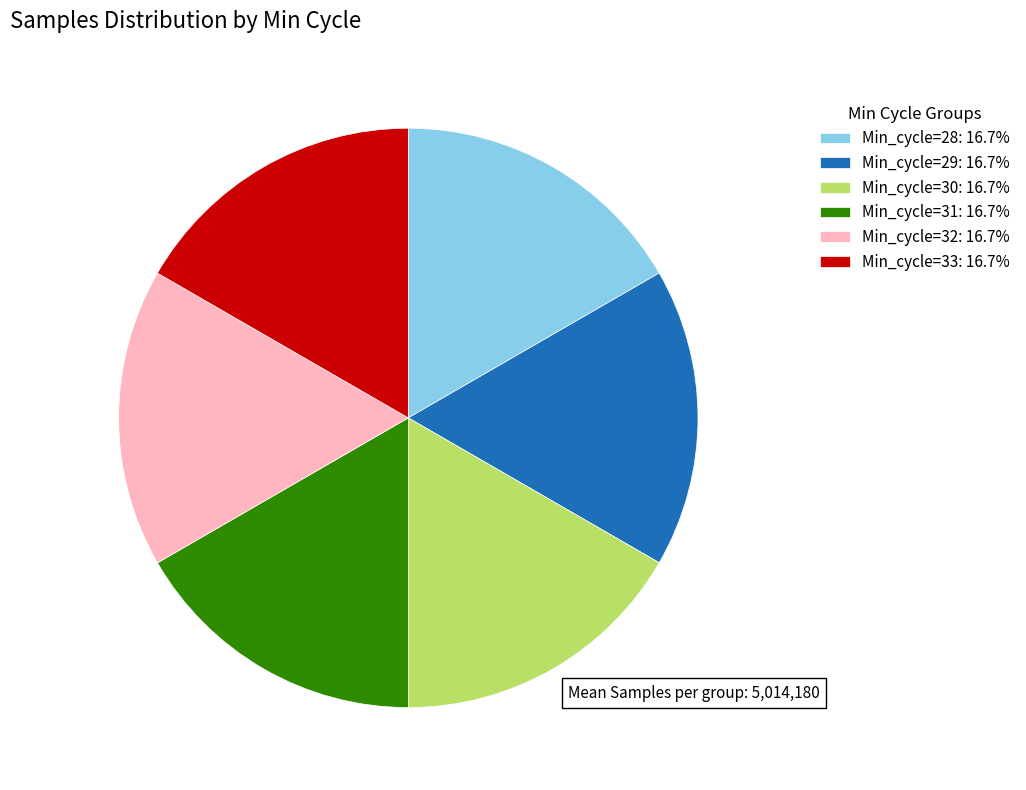

Approximately how many times larger is the value at Min_cycle=31: 16.7% compared to Min_cycle=33: 16.7%?

1.0